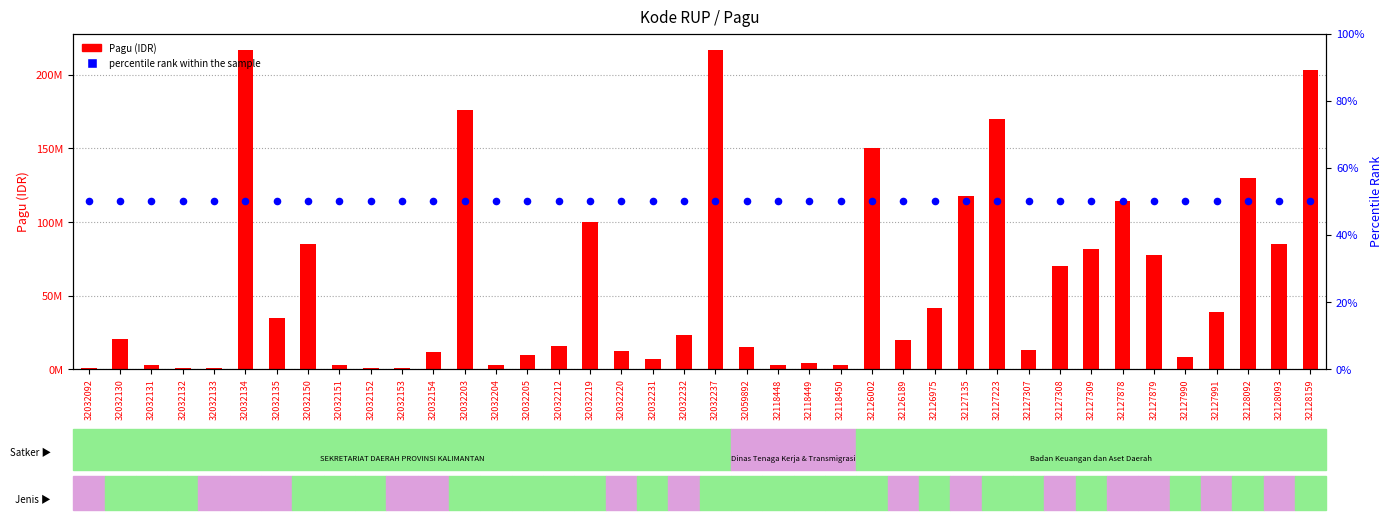

Which series has the largest Y range (max minus min)?

Pagu (IDR)